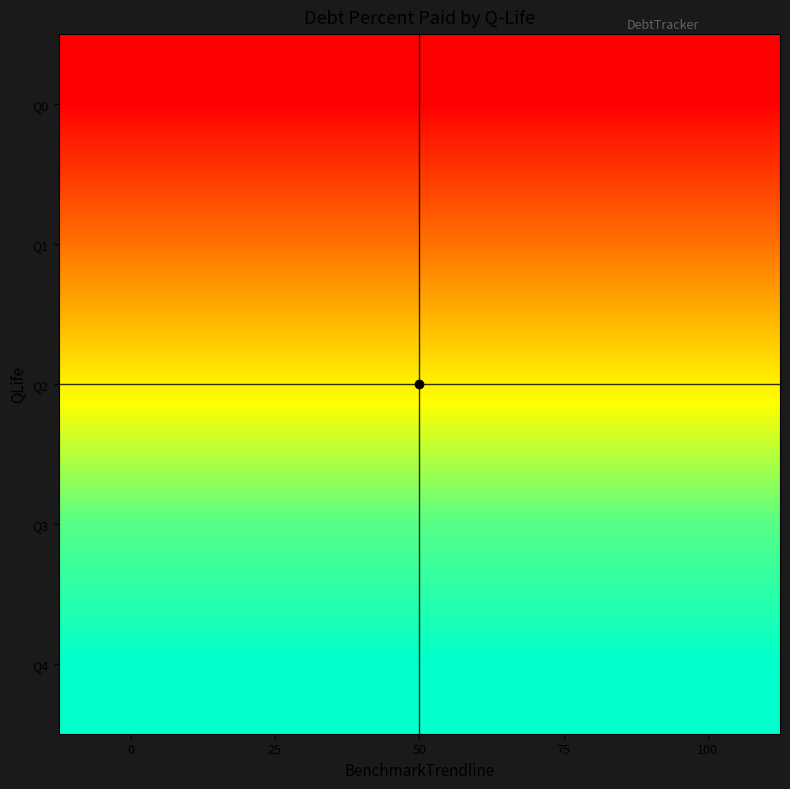

List the series in order of their peak value, highest first.

Q4, Q3, Q2, Q1, Q0